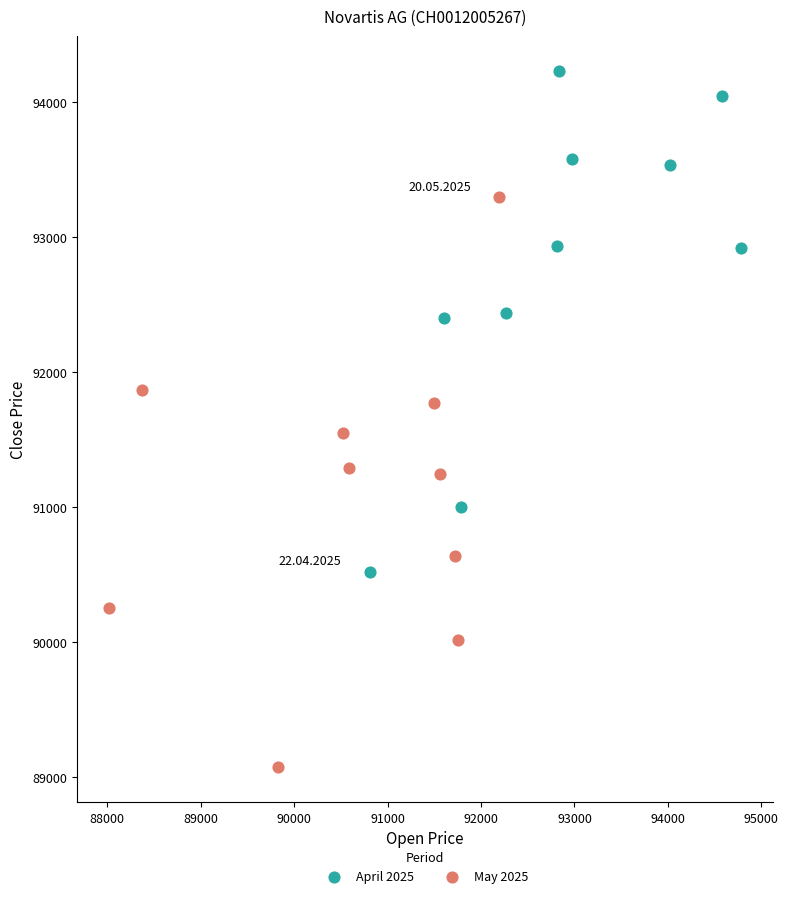

Which series reaches the minimum Y coordinate?

May 2025